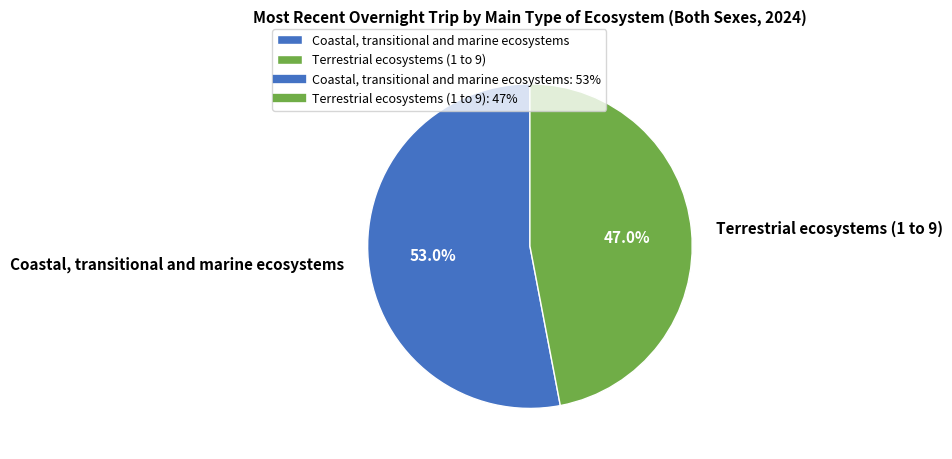

How many slices are in this pie chart?

2